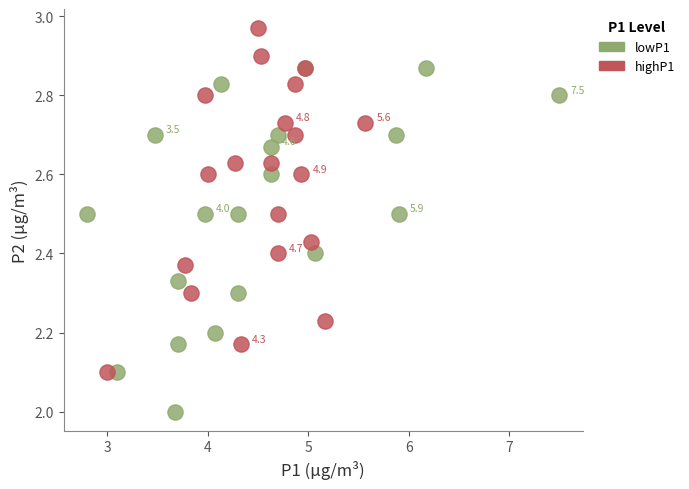

Which series reaches the minimum Y coordinate?

lowP1